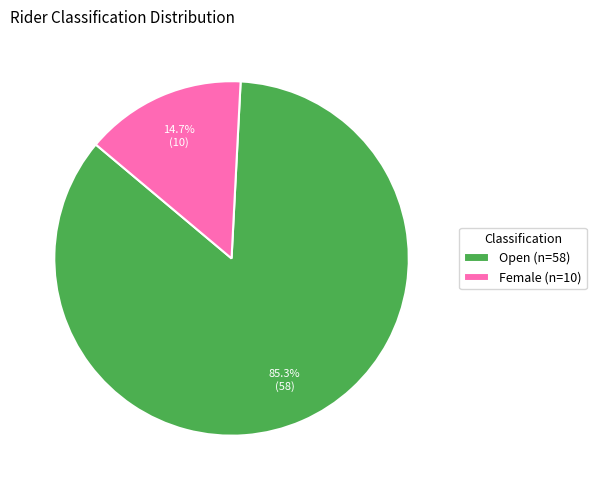

Is there any slice that represents more than half of the pie?

Yes